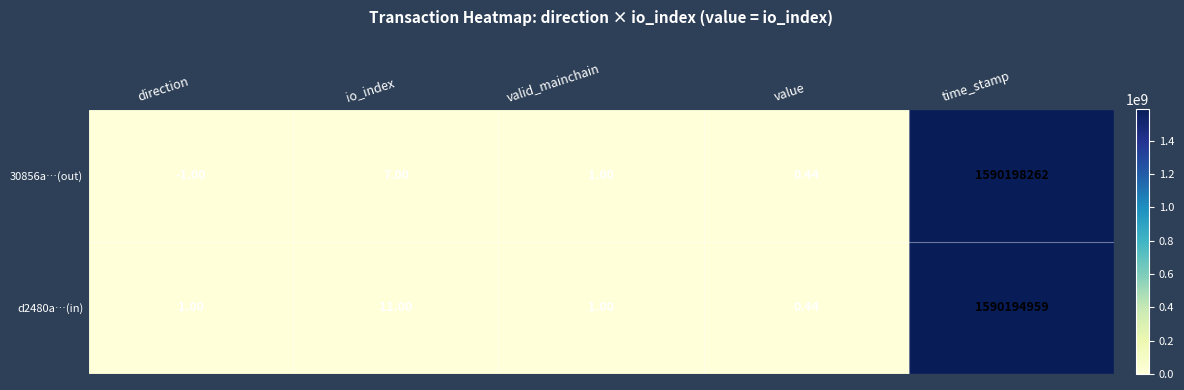

What is the smallest value displayed?

-1.0